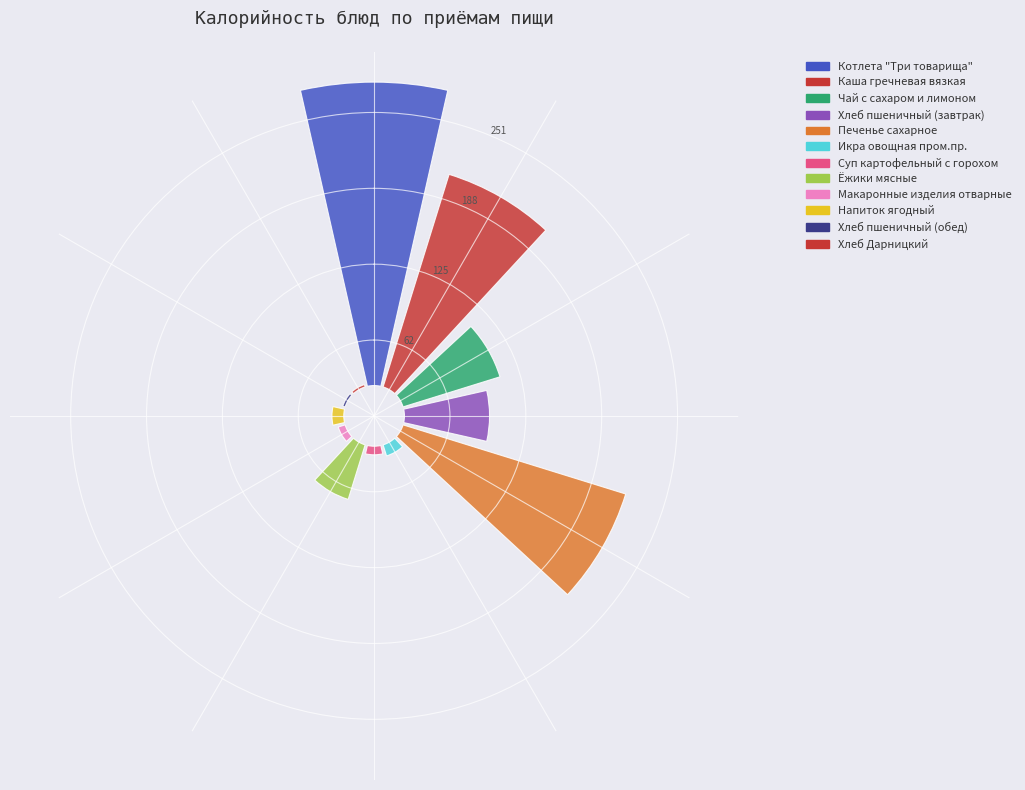

Count the number of slices in the pie.

12